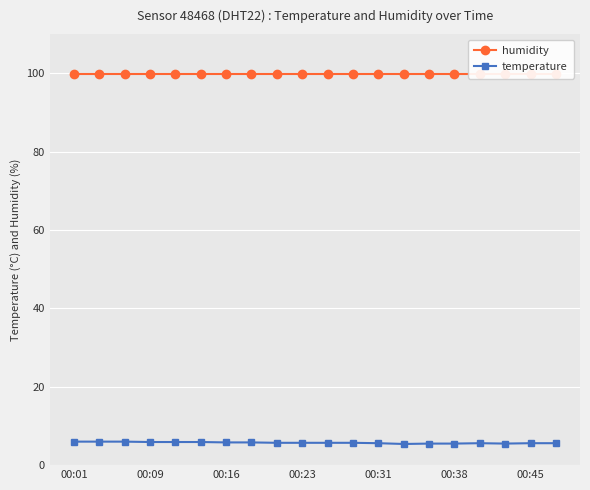

What is the highest value of the temperature series?

6.0